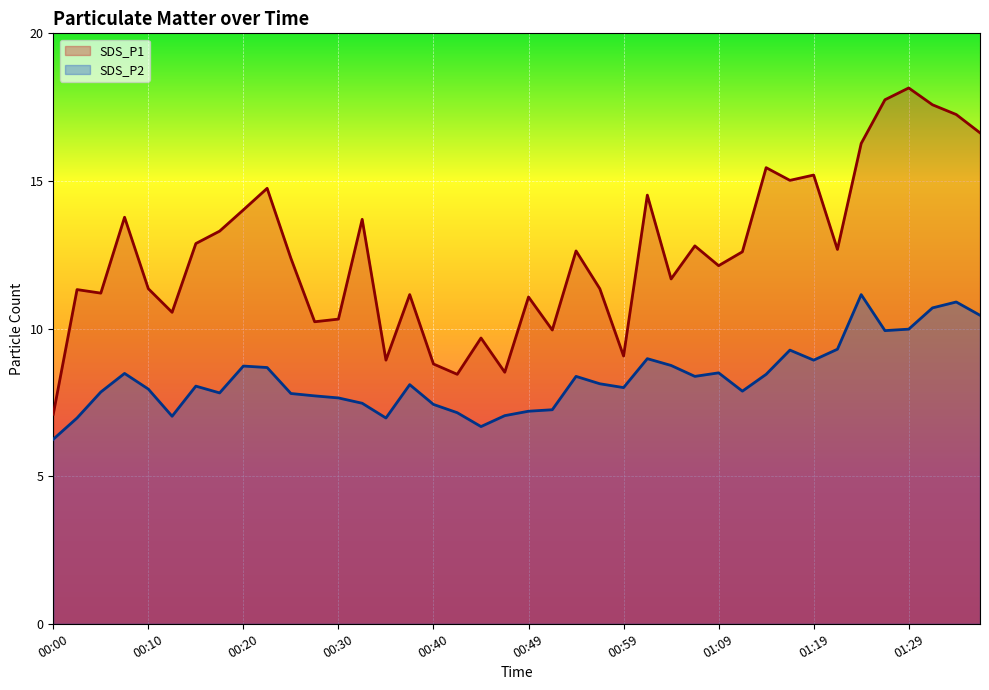

At which category is the sum across all series the highest?

37